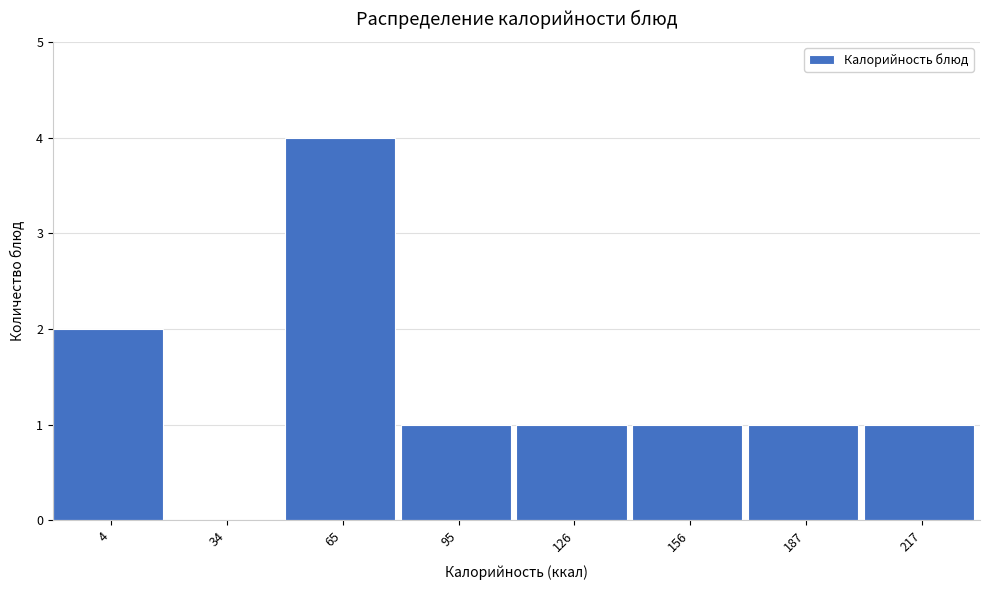

Reading right to left, extract all data points from this chart.

217=1	187=1	156=1	126=1	95=1	65=4	34=0	4=2